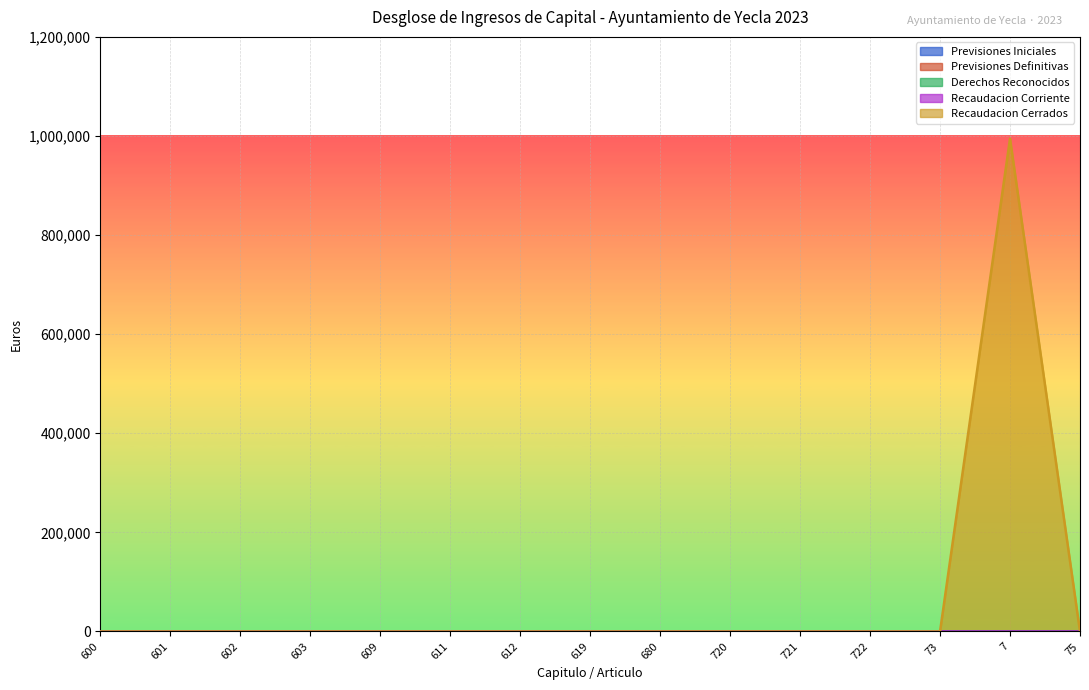

At which category does the chart reach its minimum across all series?

600